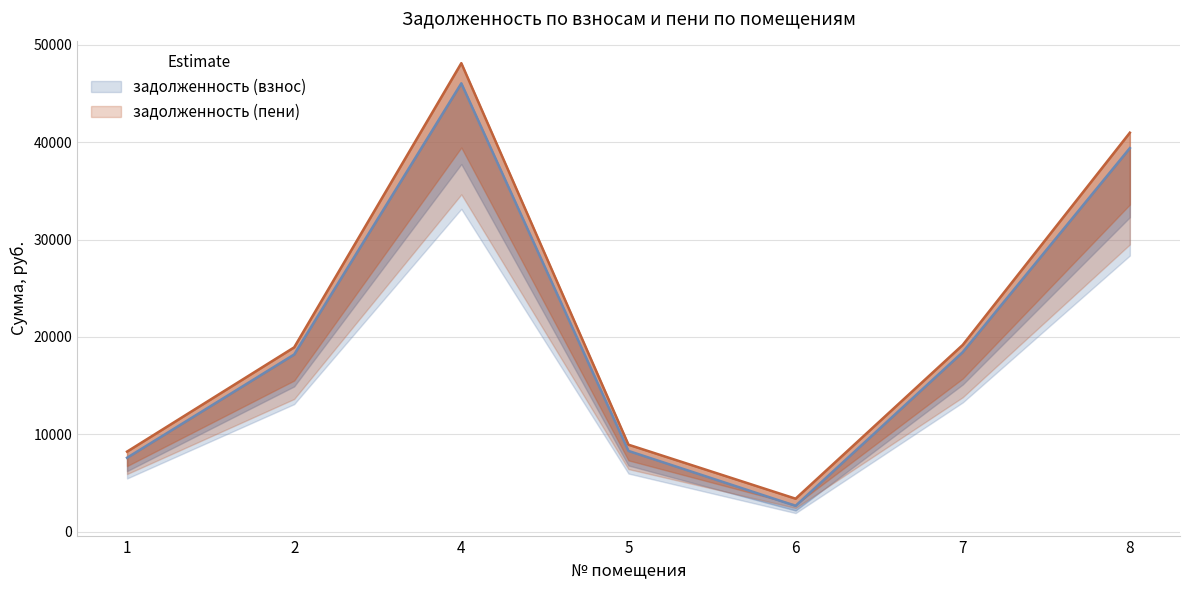

What is the sum of the задолженность (взнос) values at 5 and 7?

26744.9